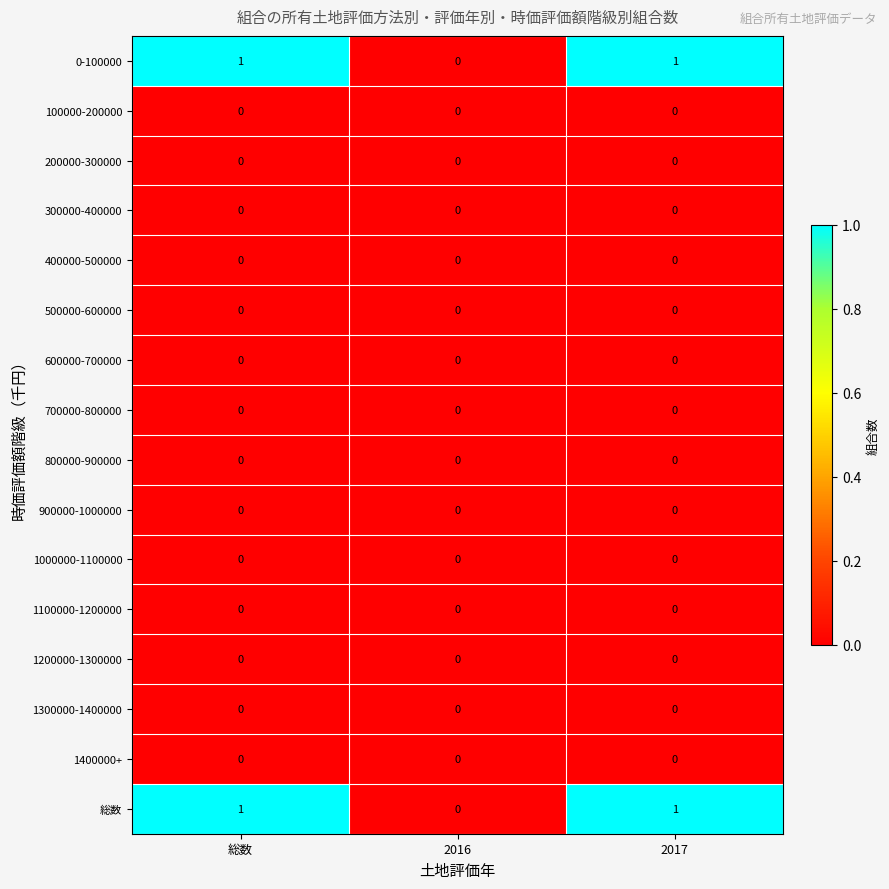

At which label does 総数 reach its minimum?

2016